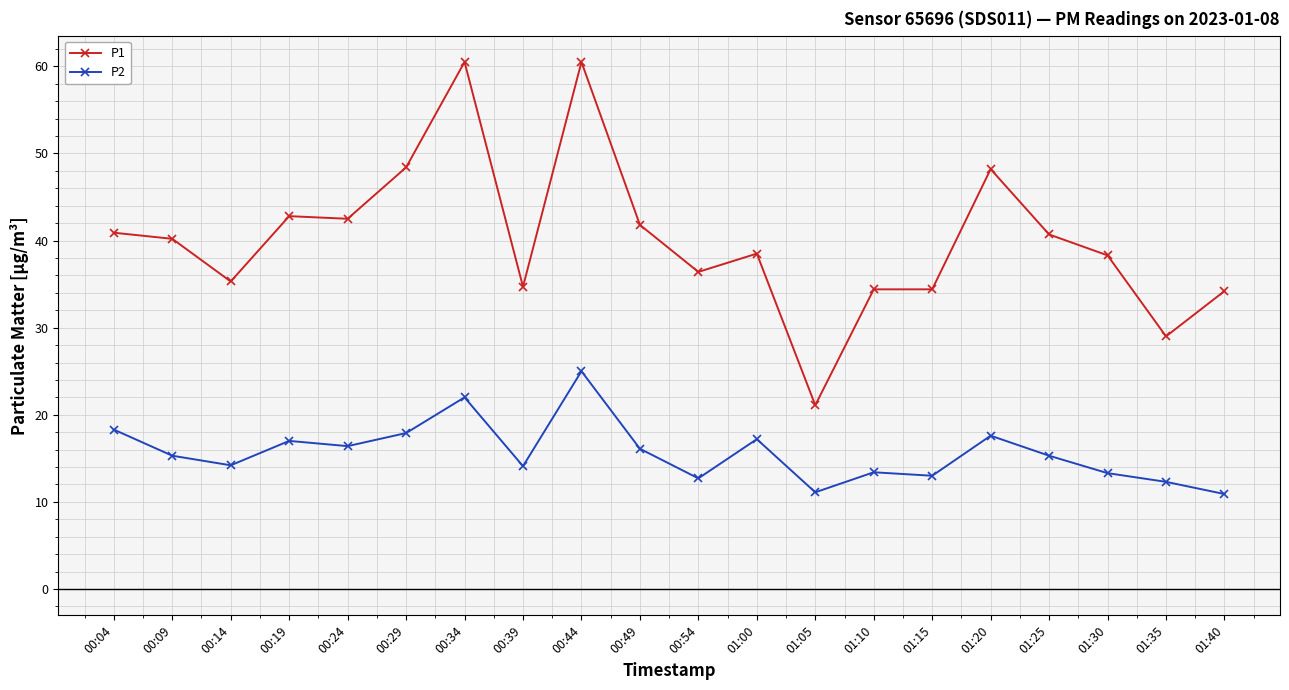

Between 00:19 and 01:40, which series saw the biggest shift?

P1